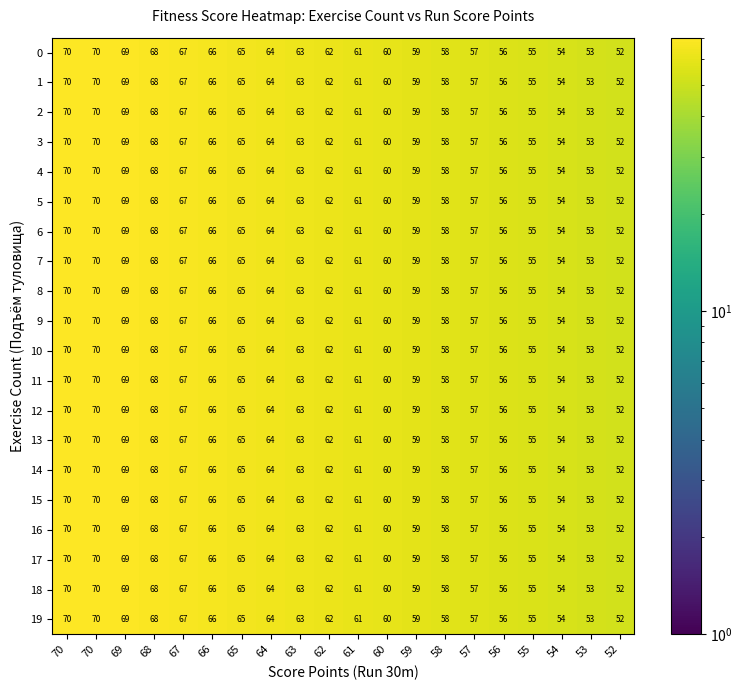

Which label corresponds to the smallest value in the chart?

52